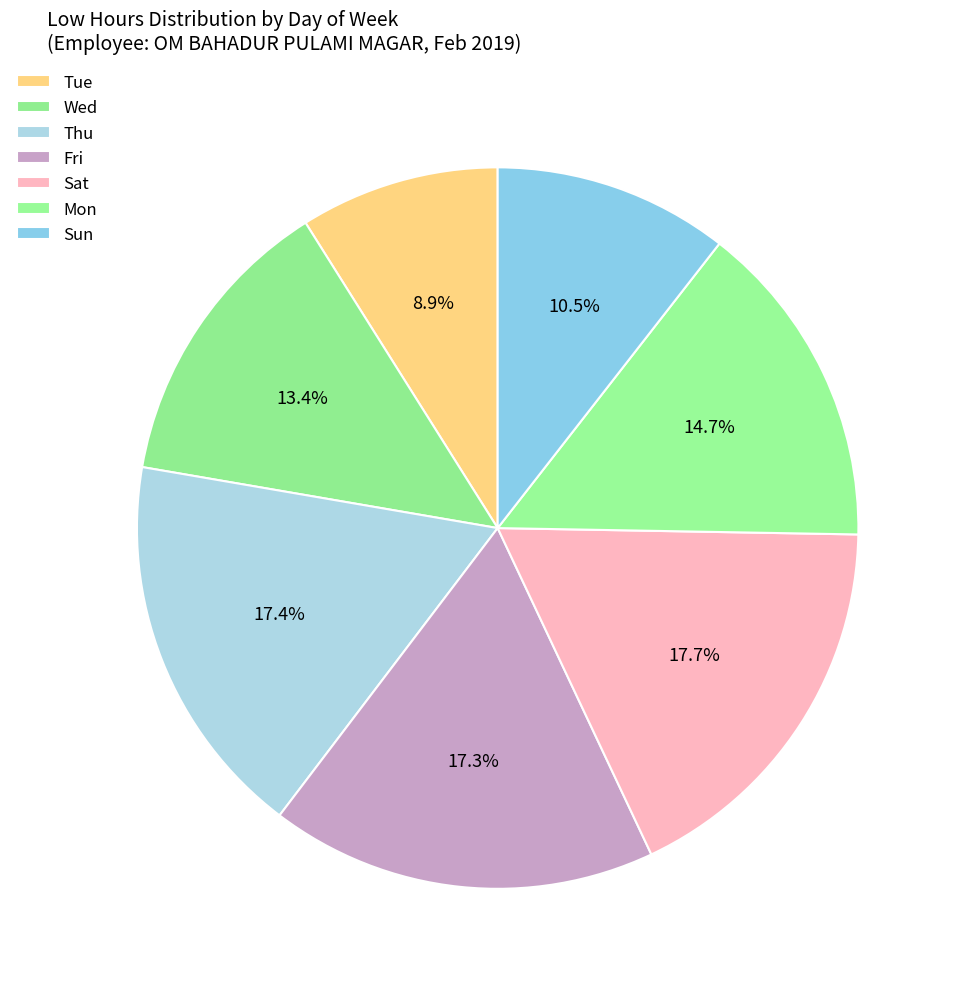

Count the number of slices in the pie.

7